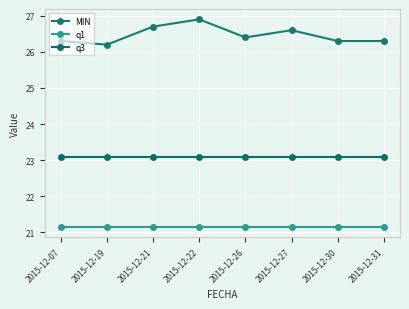

At which category is the sum across all series the highest?

2015-12-22